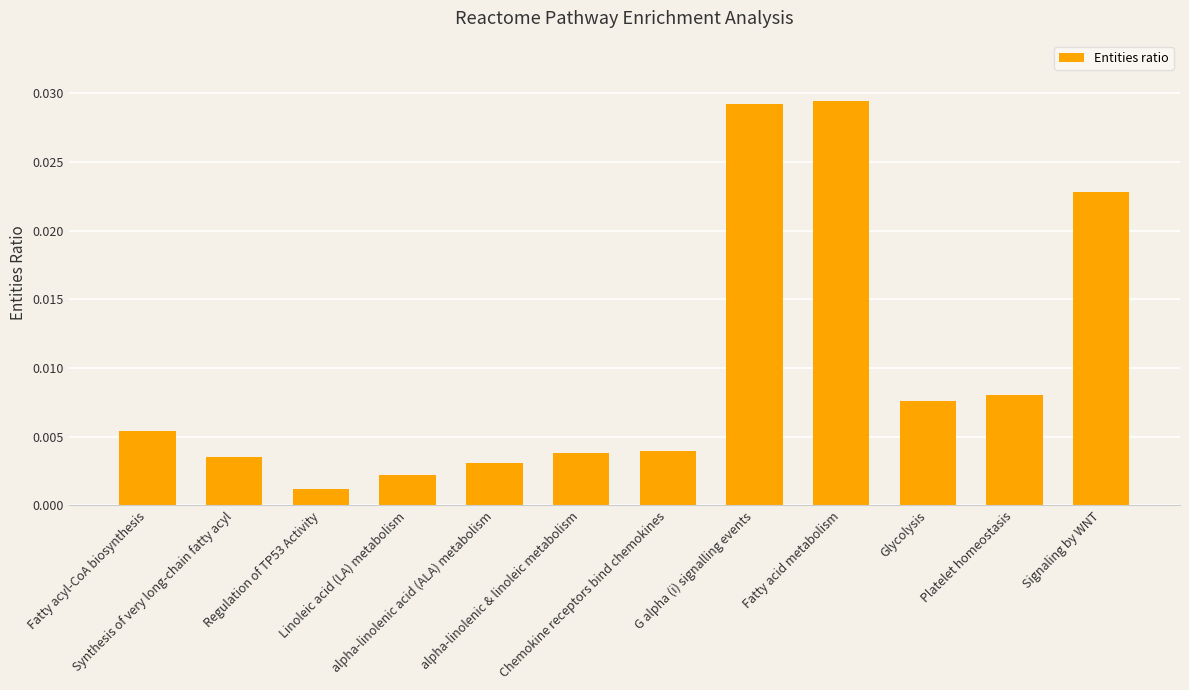

Are the bars grouped side by side (vs. stacked)?

No